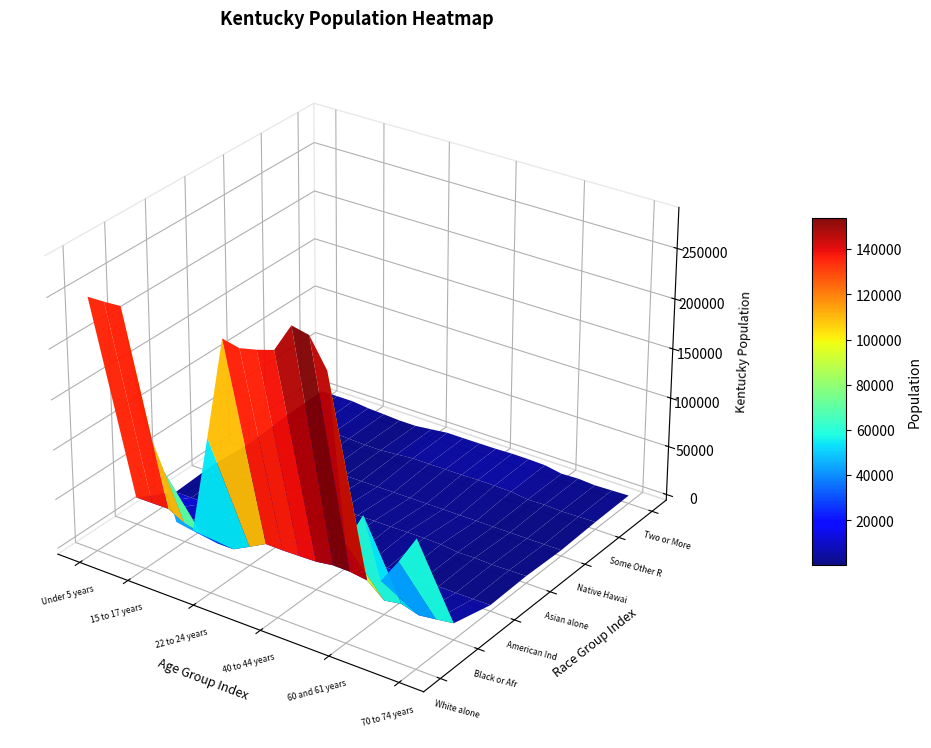

List the labels in order of value, smallest first.

21 years, 20 years, 65 and 66 years, 60 and 61 years, 67 to 69 years, 18 and 19 years, 70 to 74 years, 62 to 64 years, 22 to 24 years, 15 to 17 years, 30 to 34 years, Under 5 years, 5 to 9 years, 10 to 14 years, 25 to 29 years, 35 to 39 years, 55 to 59 years, 40 to 44 years, 50 to 54 years, 45 to 49 years